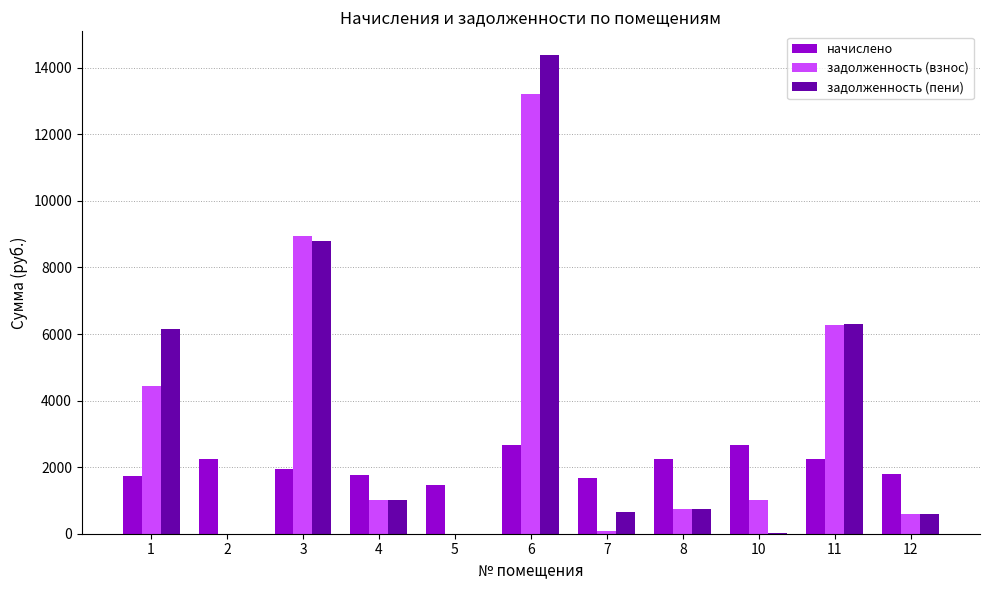

The value of задолженность (взнос) at 6 is 8858.2. True or false?

False